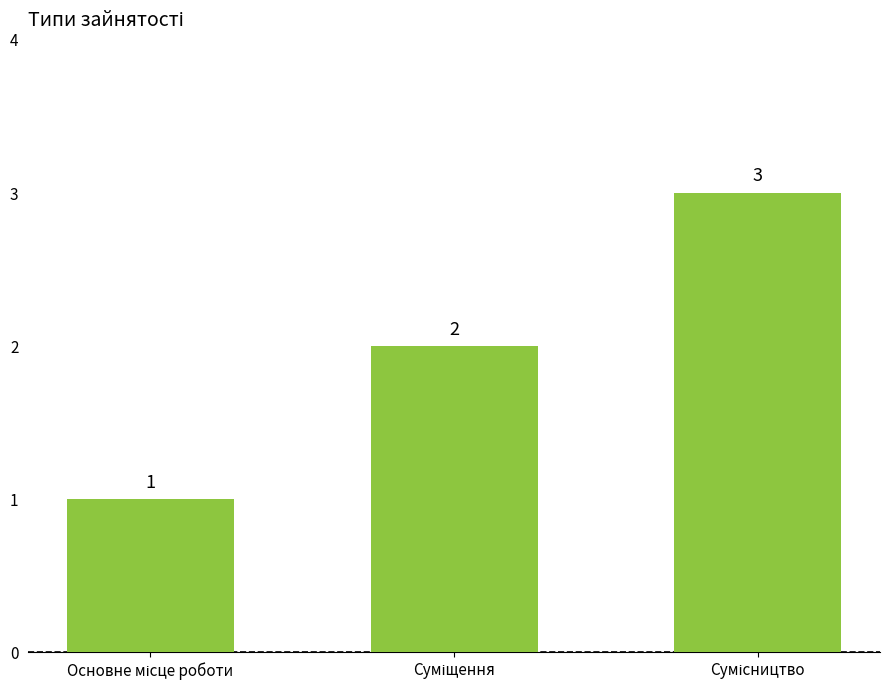

How many values are between 1 and 3?

3